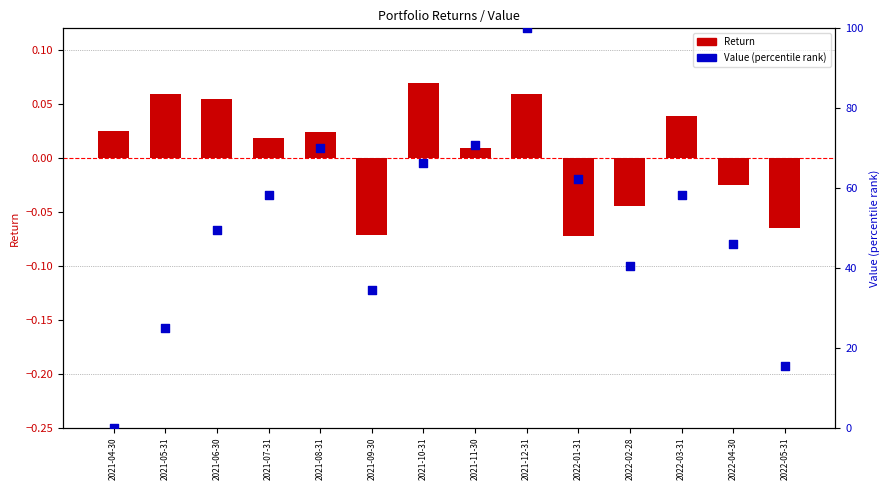

Is the value of Return at 2021-11-30 greater than the value of Value (percentile) at 2021-11-30?

No